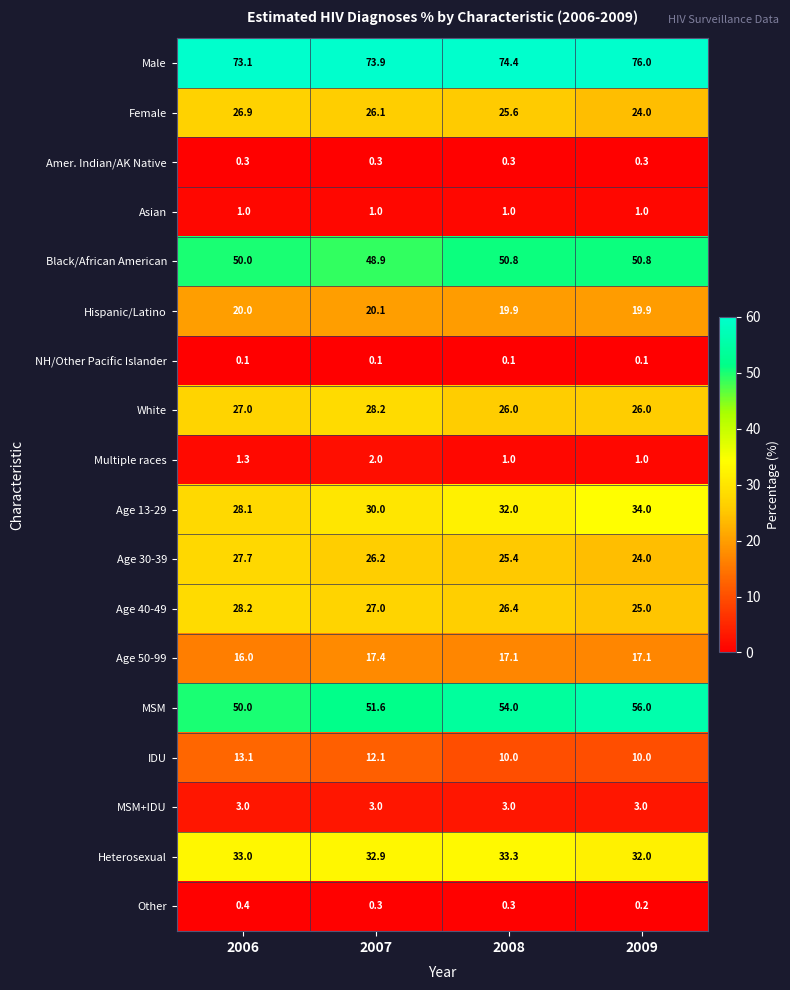

The value of MSM at 2009 is 56.0. True or false?

True